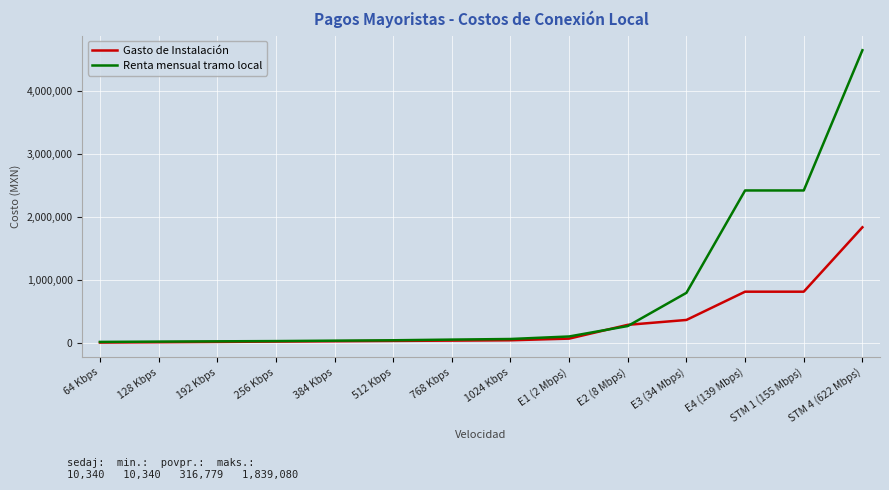

Which series changed the most between 256 Kbps and STM 1 (155 Mbps)?

Renta mensual tramo local